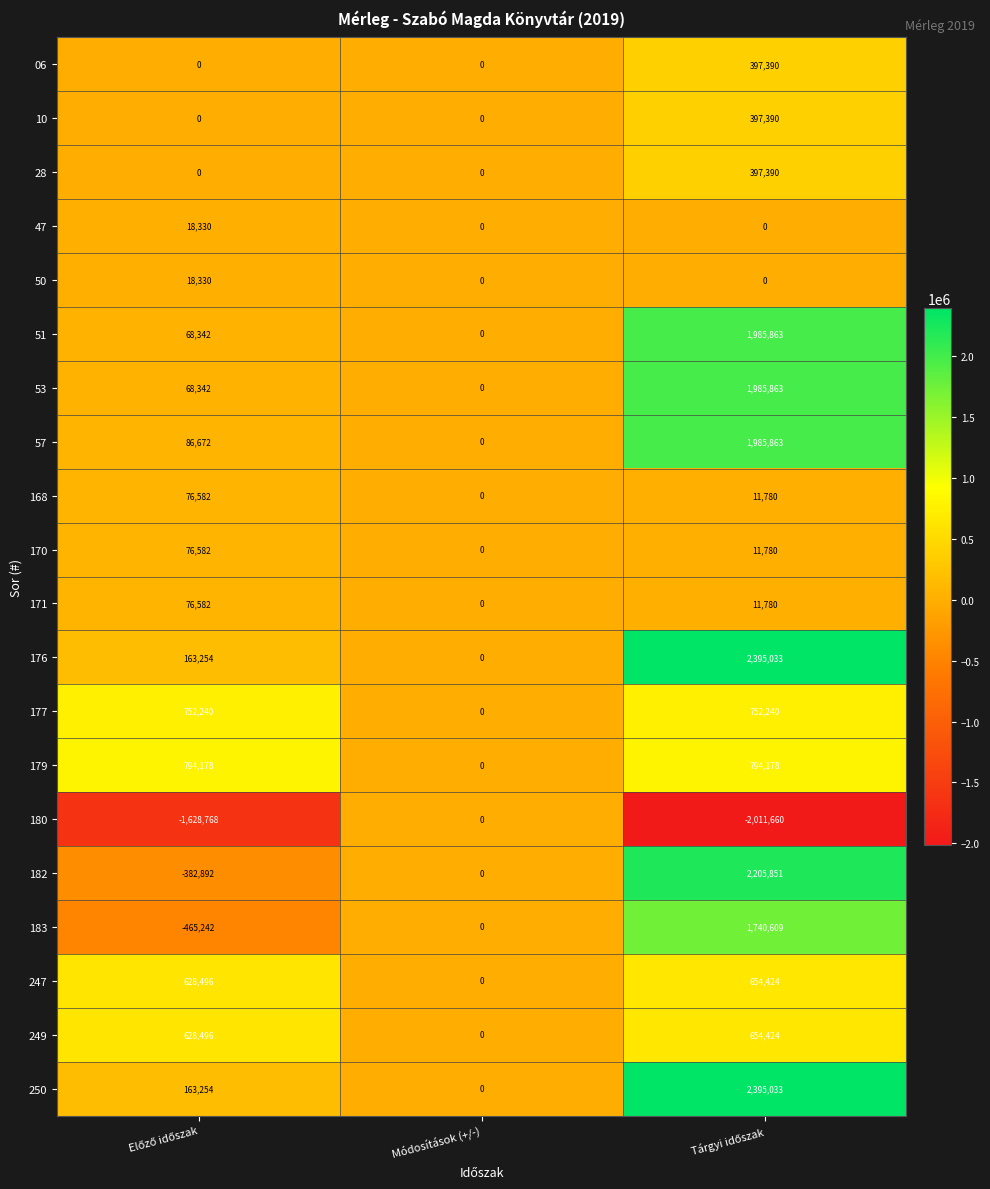

Is it true that 51 equals 0 at Módosítások (+/-)?

True